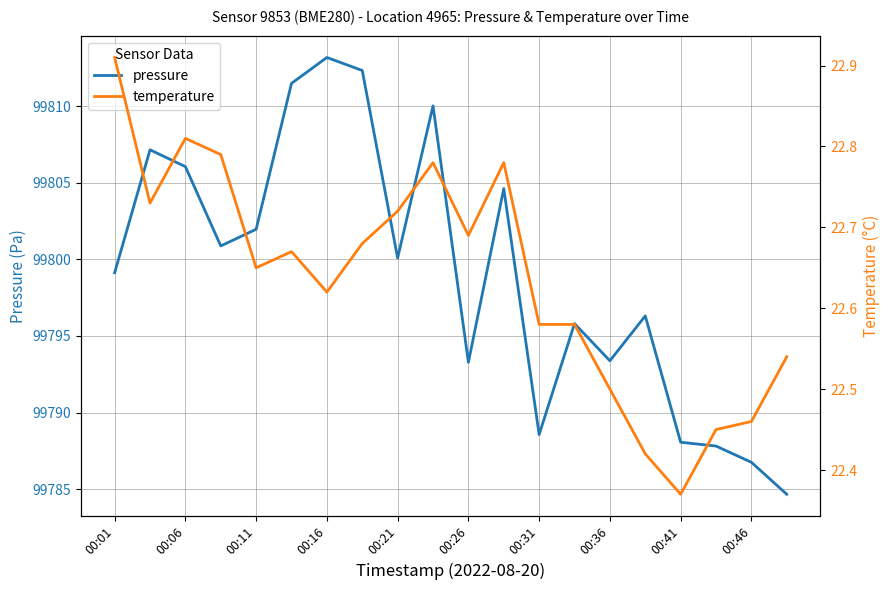

Rank the series by their maximum value, from lowest to highest.

temperature, pressure